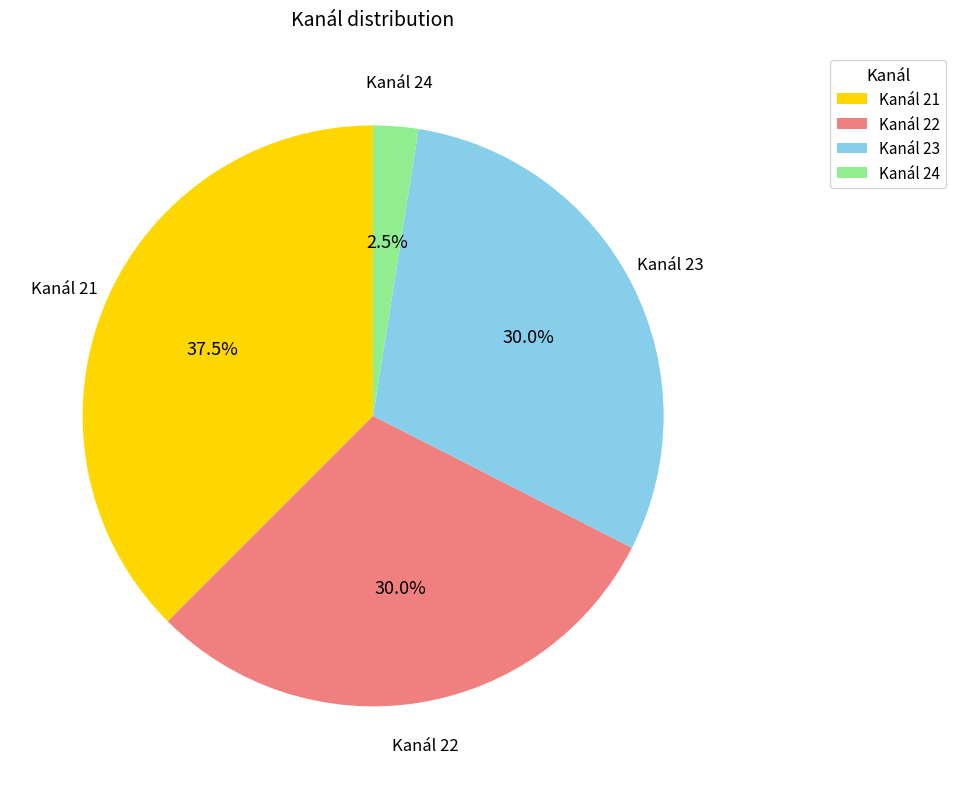

Is there any slice that represents more than half of the pie?

No